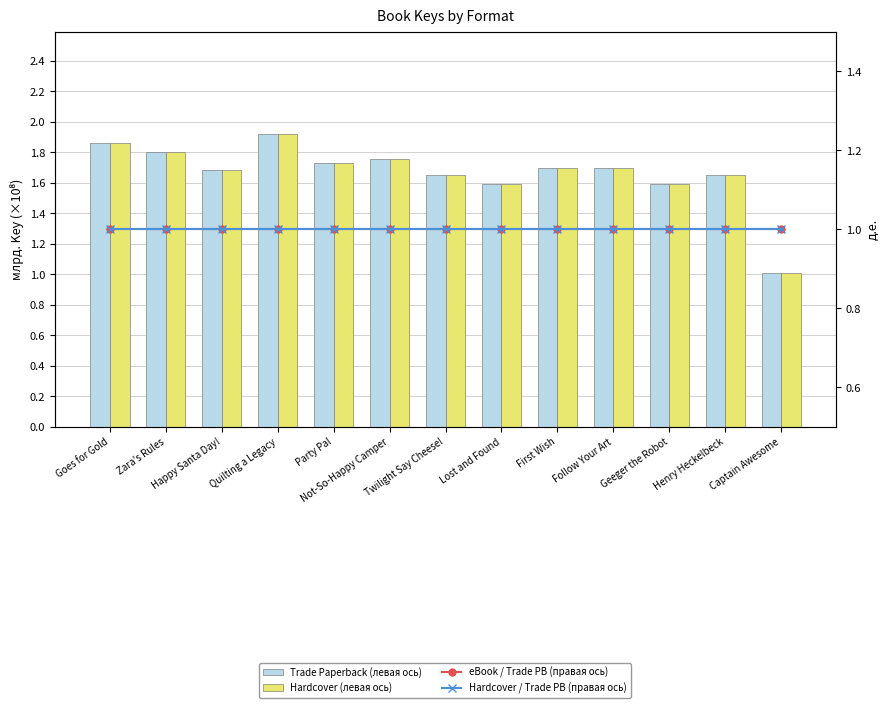

True or false: Hardcover has a value of 1.7 at Happy Santa Day!.

True